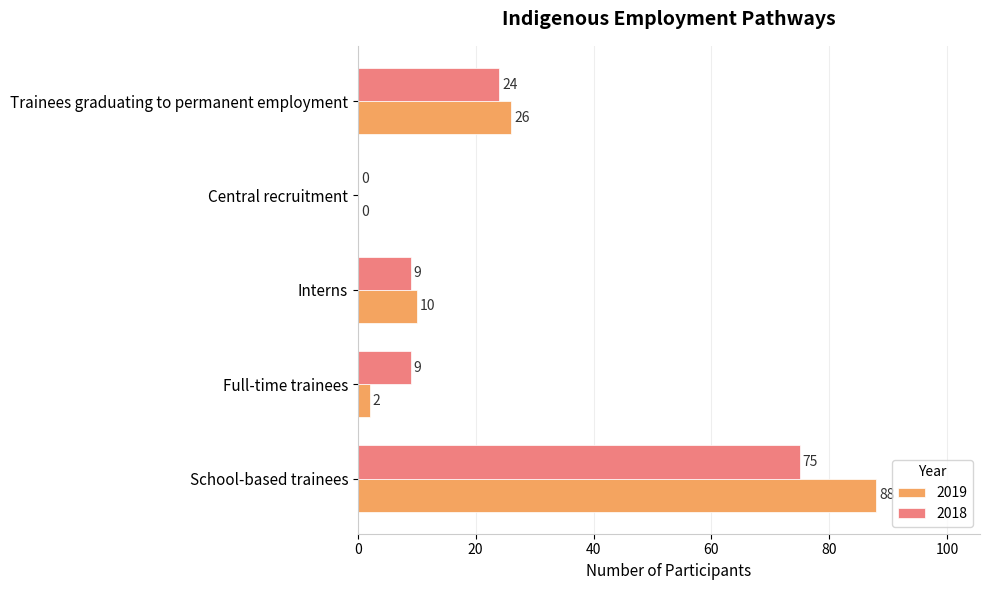

Which series has the largest total across all categories?

2019